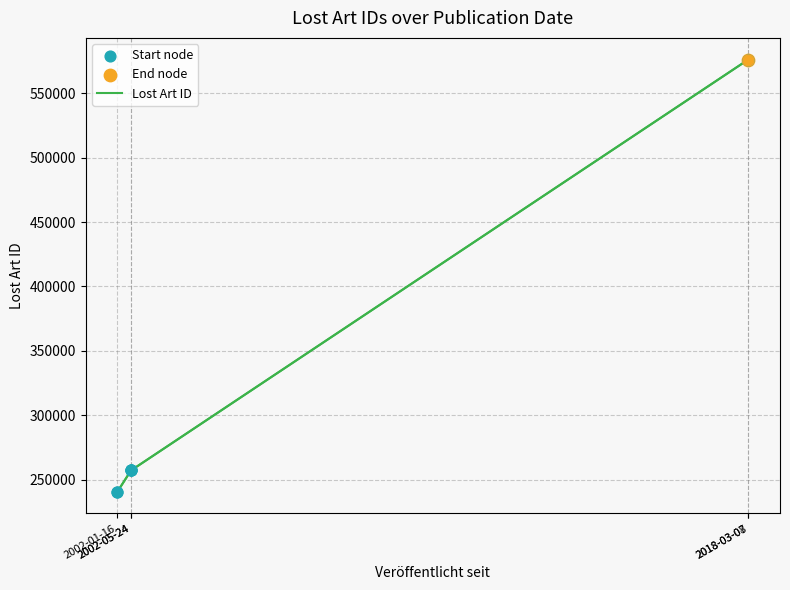

Between 2002-05-24 and 2002-01-16, which is larger?

2002-05-24